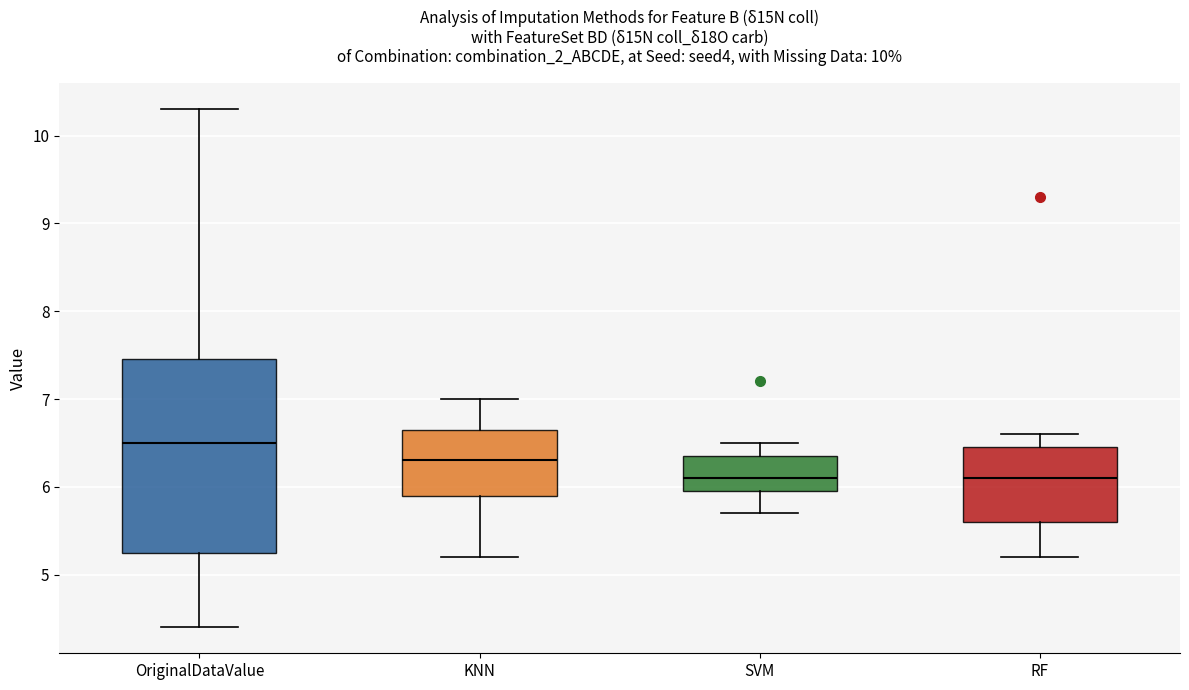

Reading left to right, transcribe this box plot: for each box, give where its median line is, the range the box spans, and where its two whiskers end, as read against the y-axis. The values are not printed on the chart, so give them approximately, as read against the axis.

OriginalDataValue: median 6.5, box 5.3 to 7.5, whiskers 4.4 to 10.3
KNN: median 6.3, box 5.9 to 6.7, whiskers 5.2 to 7.0
SVM: median 6.1, box 6.0 to 6.4, whiskers 5.7 to 6.5
RF: median 6.1, box 5.6 to 6.5, whiskers 5.2 to 6.6